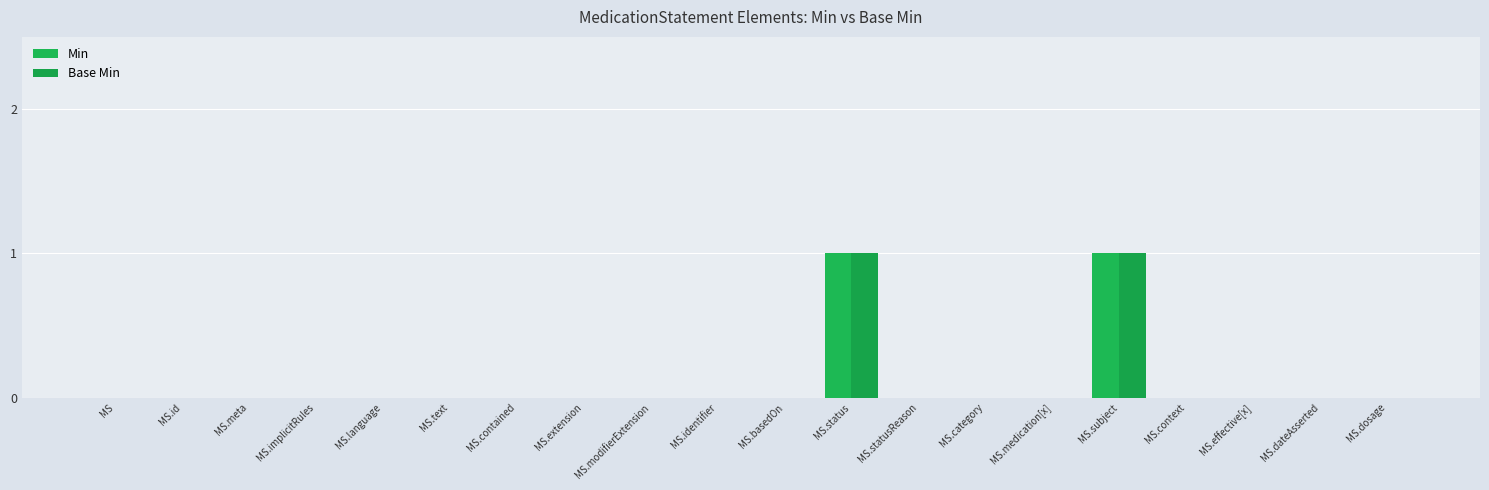

Rank the categories by Min value from highest to lowest.

MS.status, MS.subject, MS, MS.id, MS.meta, MS.implicitRules, MS.language, MS.text, MS.contained, MS.extension, MS.modifierExtension, MS.identifier, MS.basedOn, MS.statusReason, MS.category, MS.medication[x], MS.context, MS.effective[x], MS.dateAsserted, MS.dosage